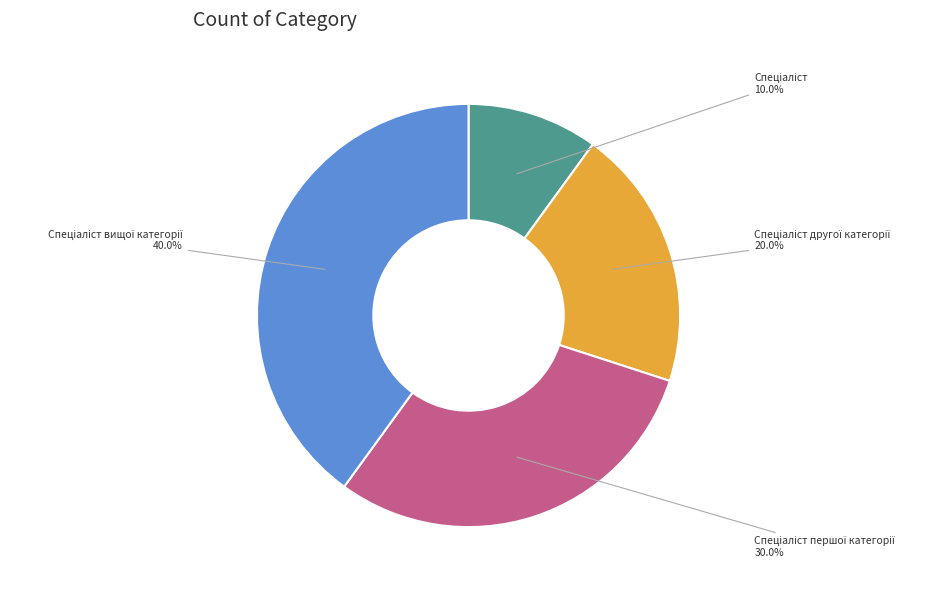

Is there a majority slice in this chart?

No